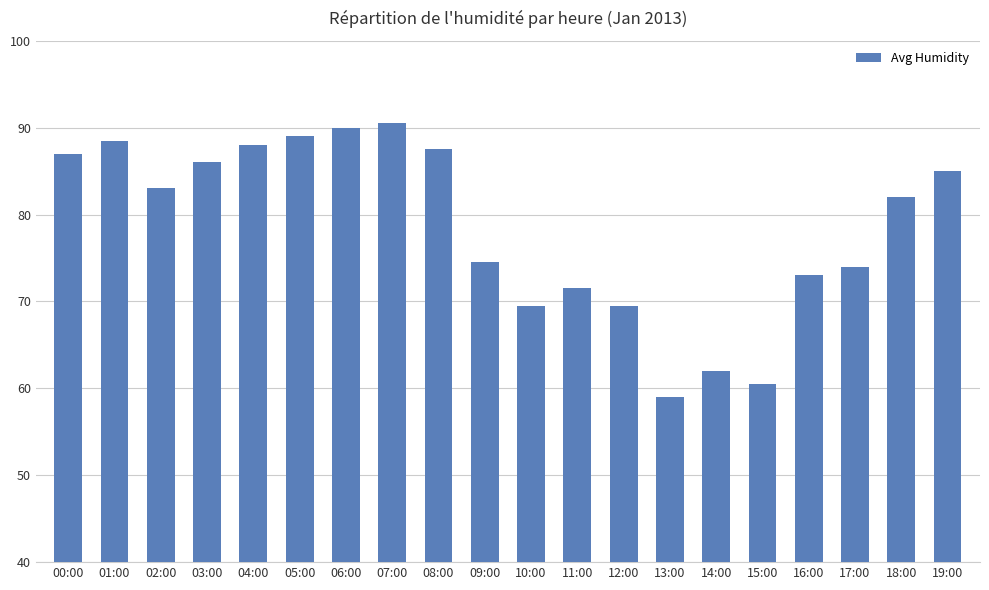

Count the number of data series in this chart.

1